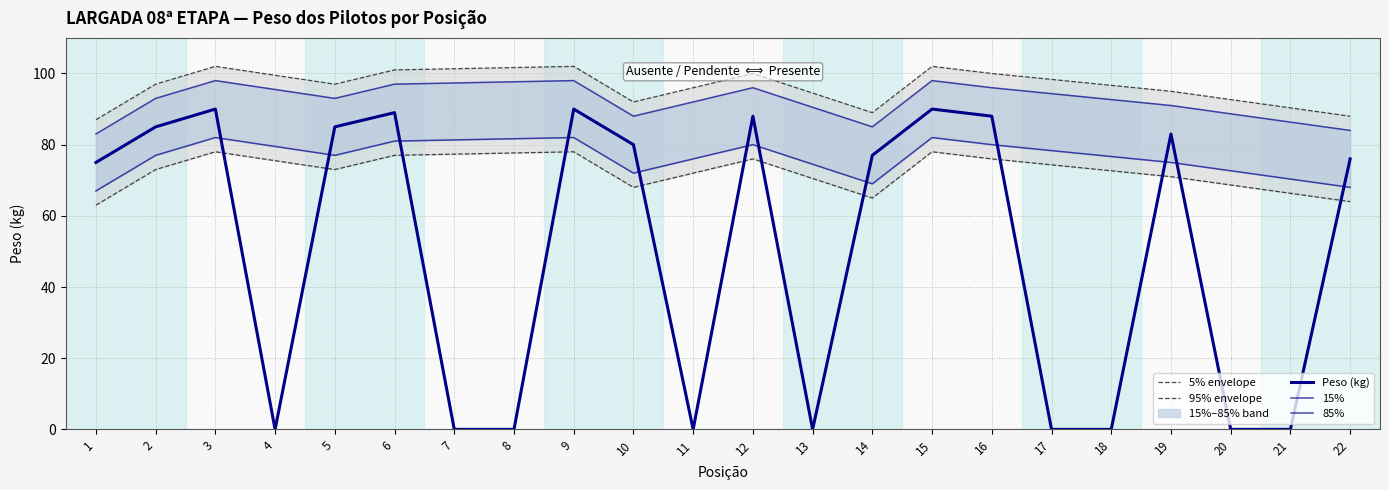

At how many categories does at least one series exceed 74?

22